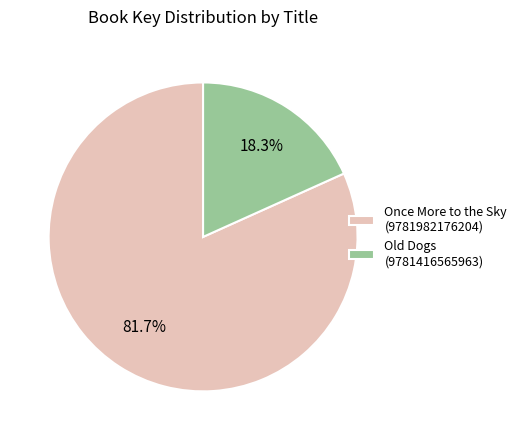

What is the ratio of the value at Old Dogs (9781416565963) to the value at Once More to the Sky (9781982176204)?

0.2